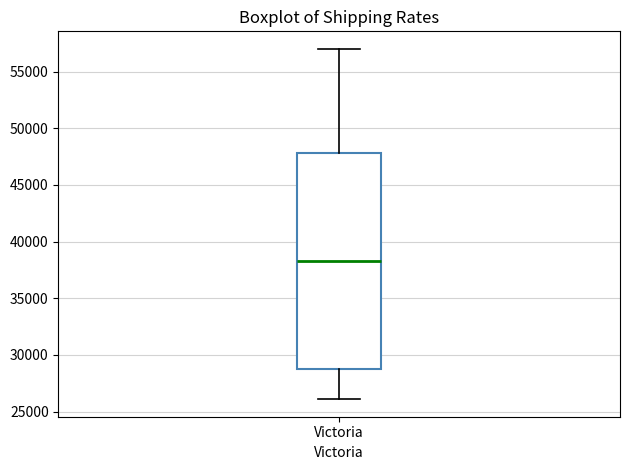

Transcribe this box plot: give where the median line is, the range the box spans, and where the two whiskers end, as read against the y-axis. The values are not printed on the chart, so give them approximately, as read against the axis.

median 38500, box 29000 to 48000, whiskers 26000 to 57000